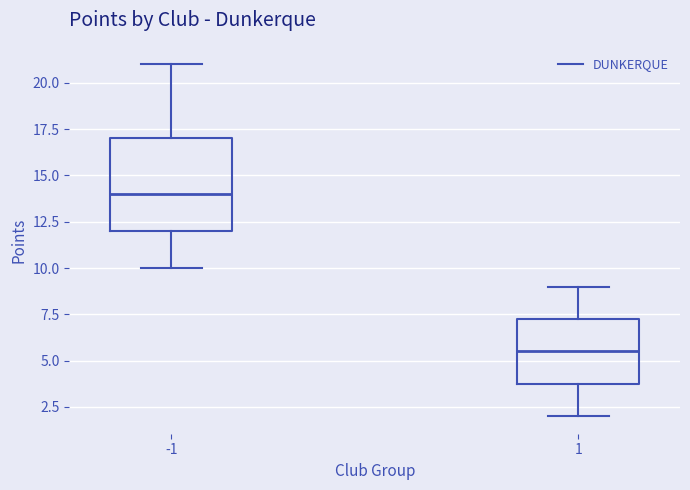

Where is the upper edge of the box at x = -1 on the y-axis? The values are not printed on the chart, so give them approximately, as read against the axis.

17.0